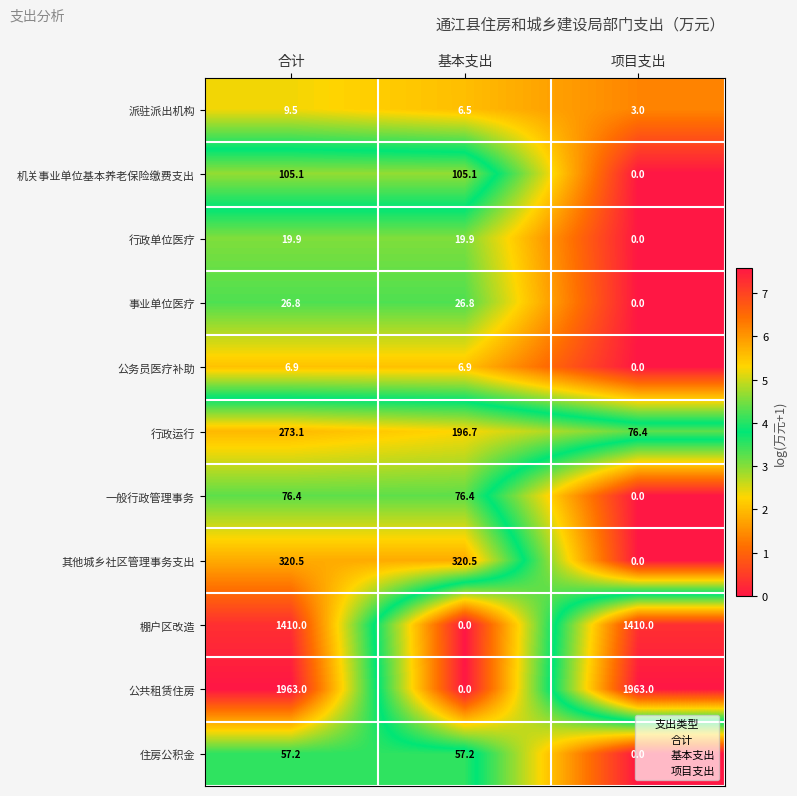

True or false: 住房公积金 has a value of 27.7 at 基本支出.

False